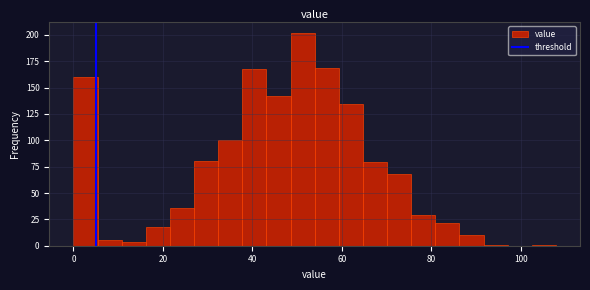

Read against the x-axis, roughly where is the centre of the tallest bar?

52